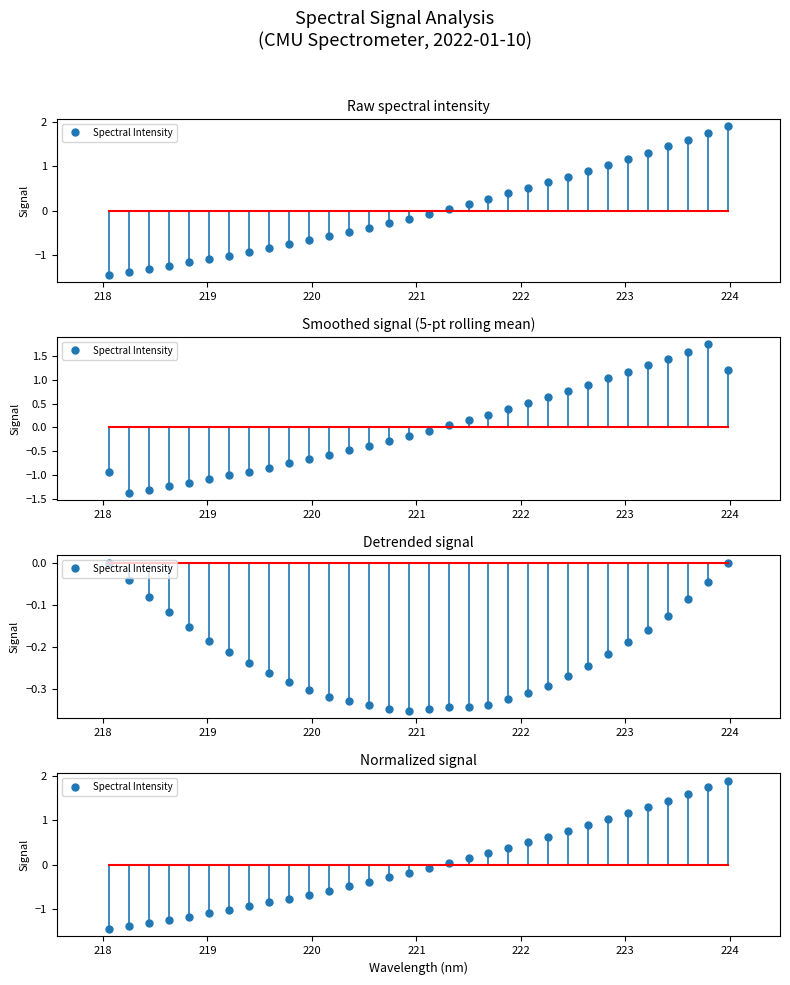

How many positive values are there?

15